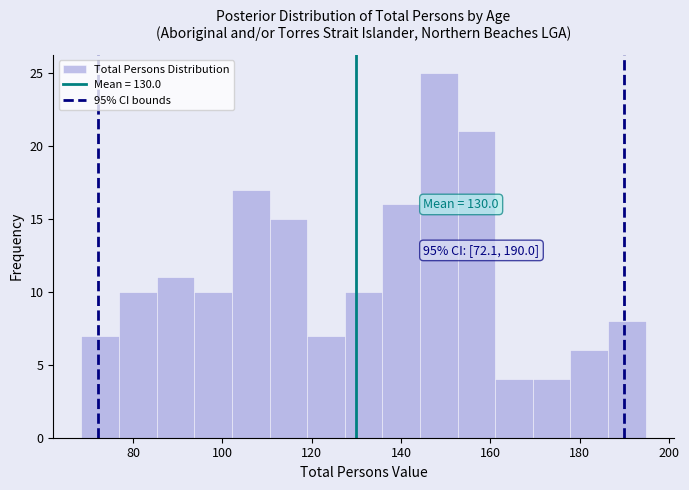

Over which range of the x-axis is the bar tallest?

144 to 152